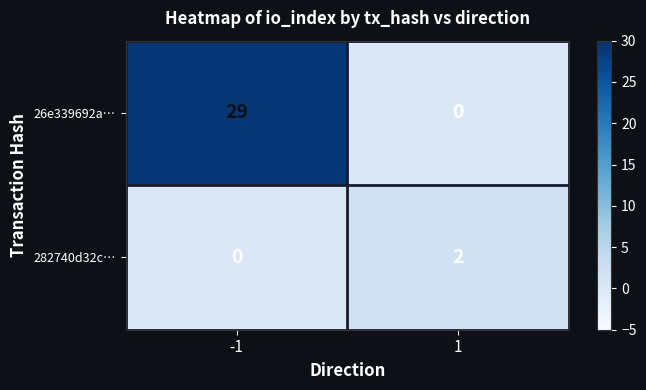

At which category is the sum across all series the highest?

-1